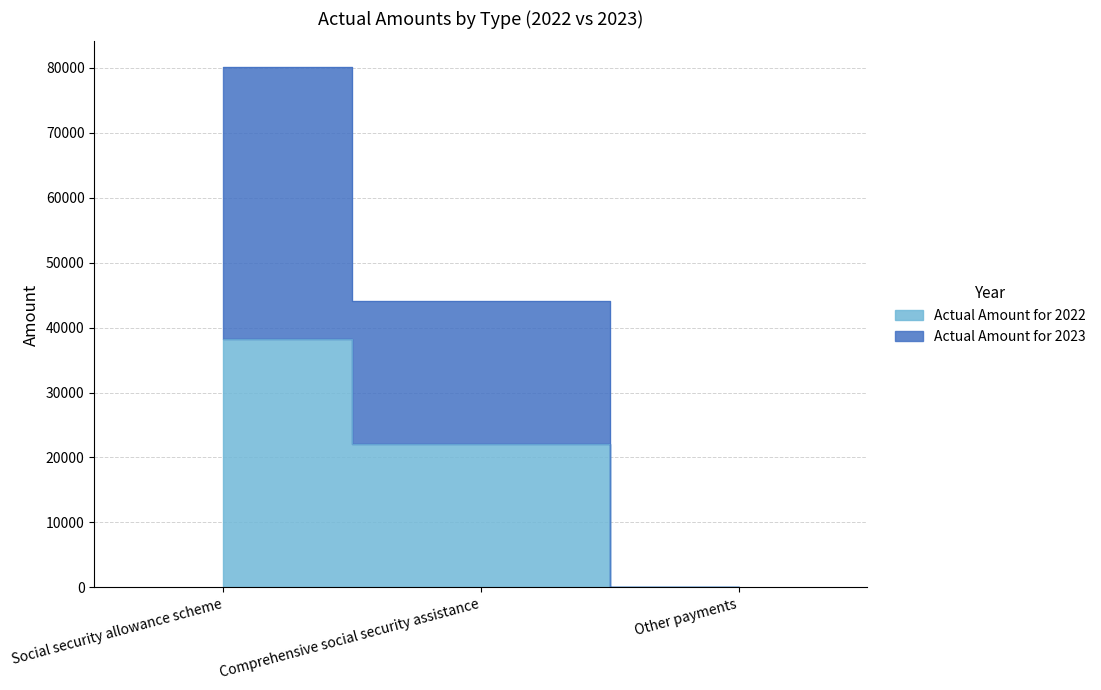

What position from the left is Other payments?

3